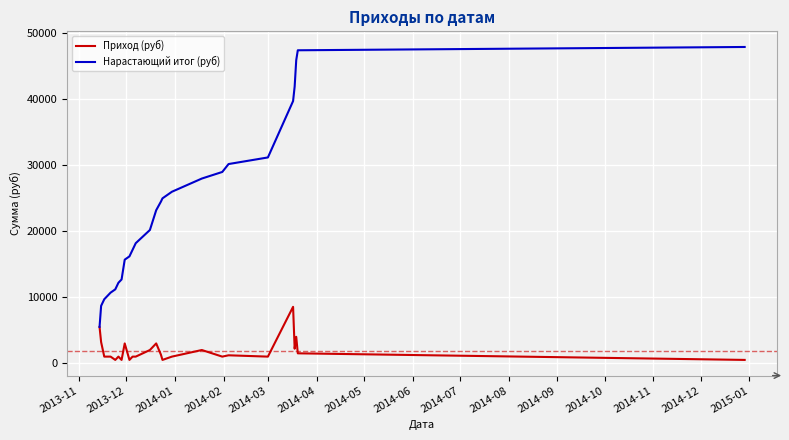

How many lines are shown in the chart?

2